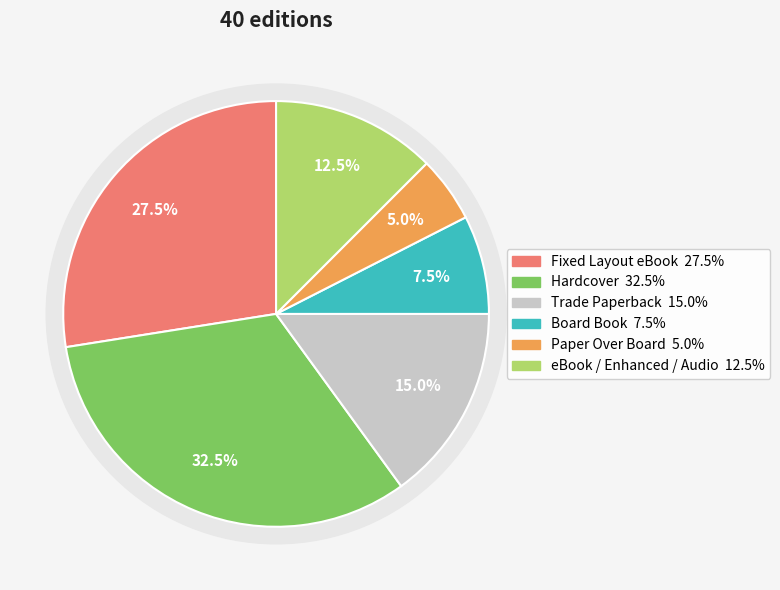

True or false: Hardcover accounts for 43% of the total.

False